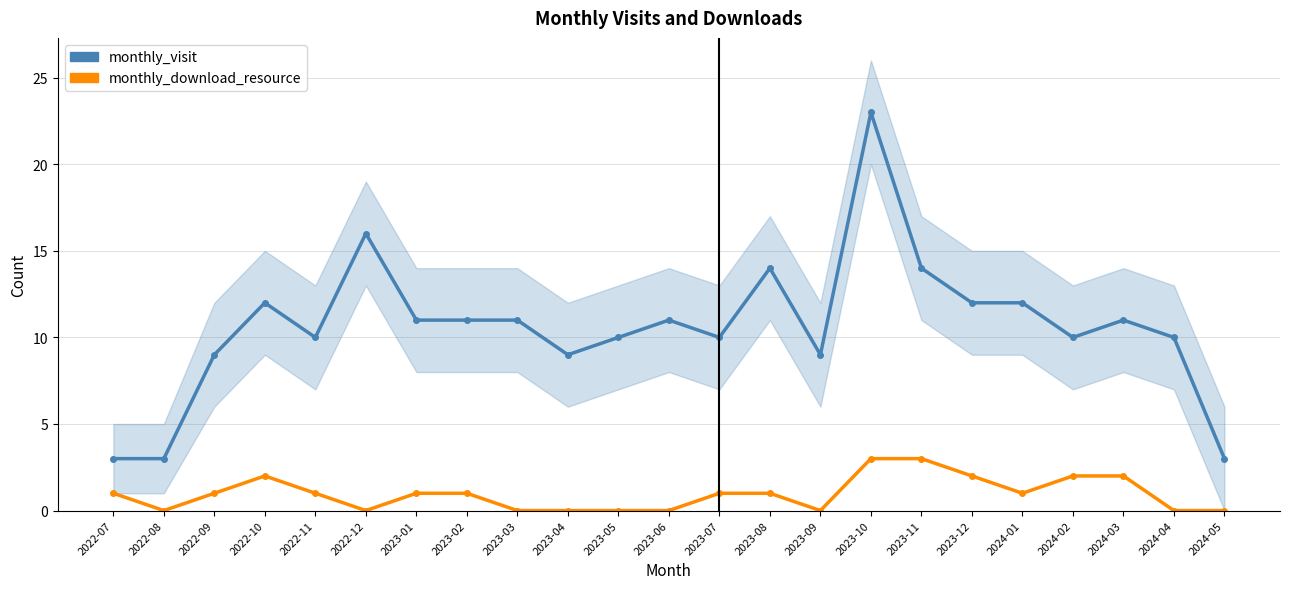

Where is monthly_visit nearest to the value 13?

2022-10